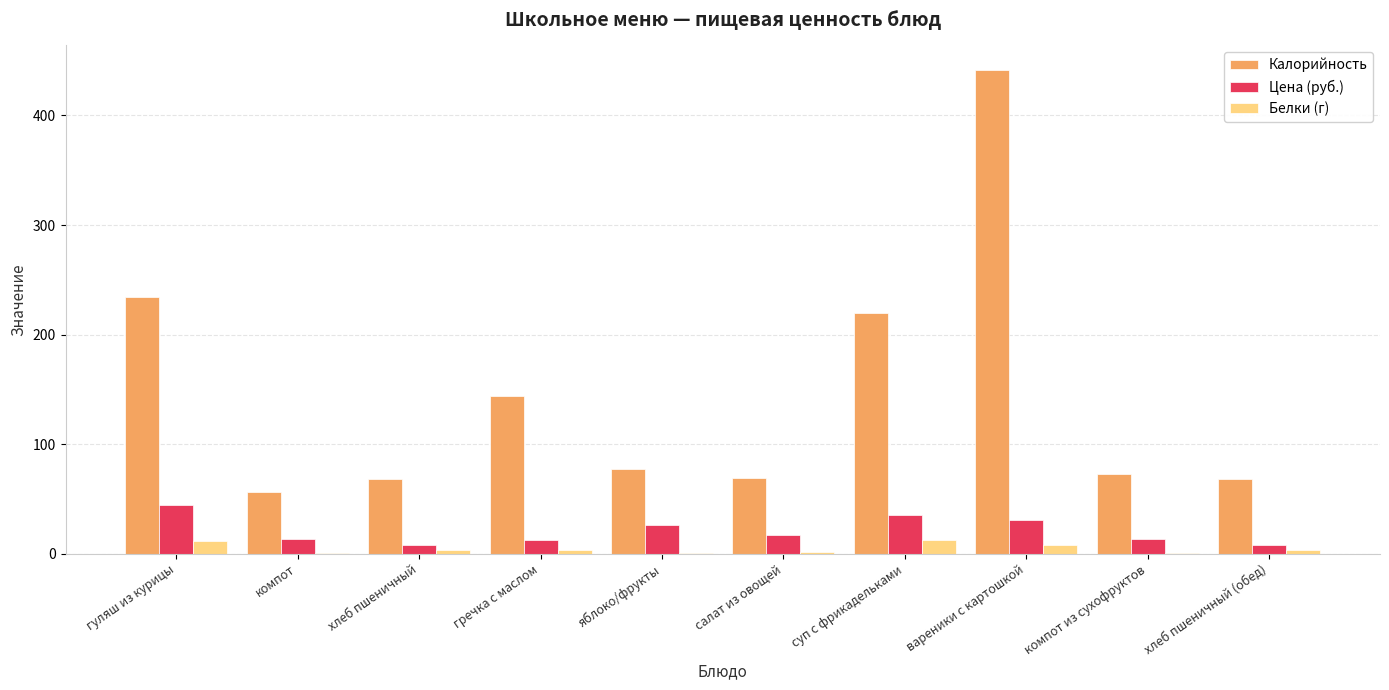

At which category does the chart reach its peak across all series?

вареники с картошкой